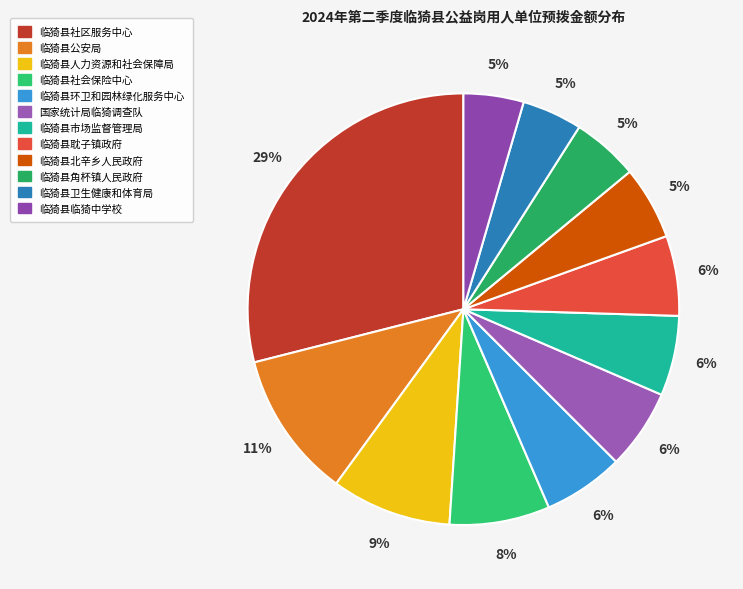

Is 临猗县北辛乡人民政府 the majority of the pie?

No